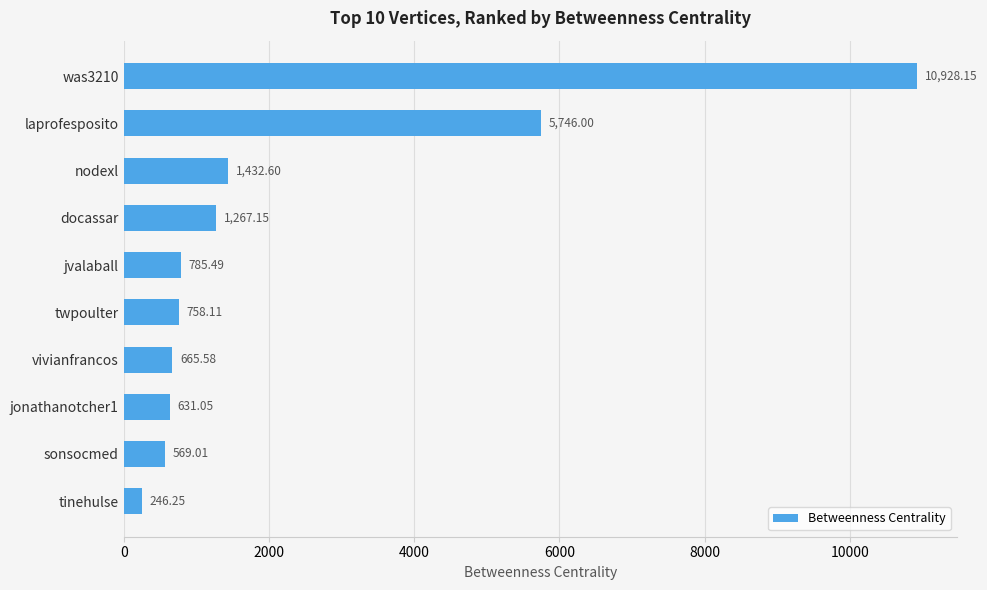

What is the sum of all values?

23029.4